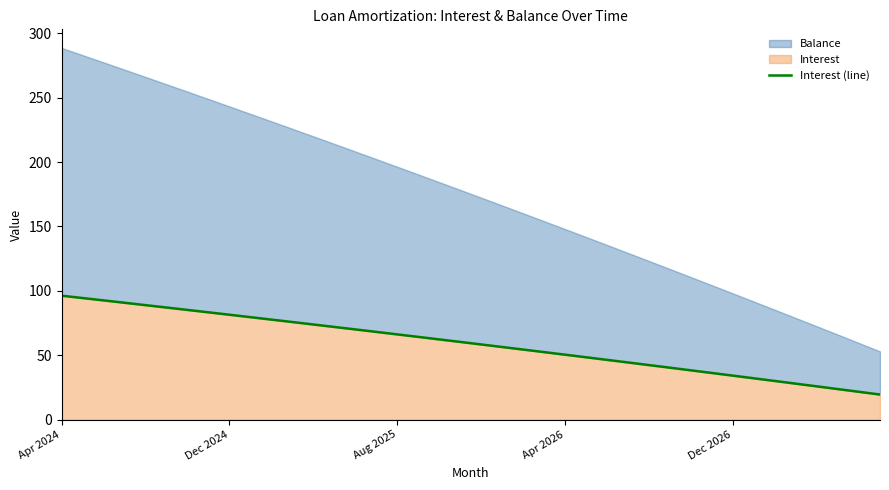

Where does the data first go above 60?

Apr 2024